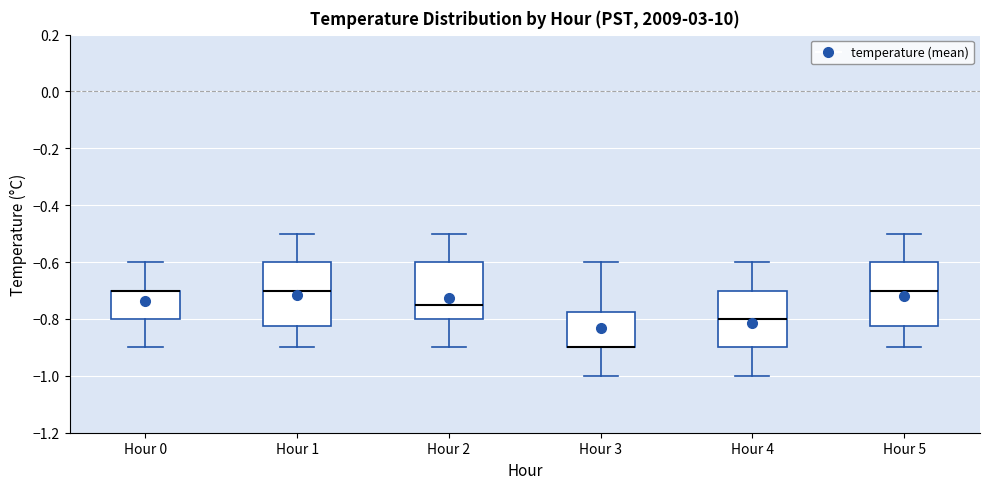

Reading left to right, transcribe this box plot: for each box, give where its median line is, the range the box spans, and where its two whiskers end, as read against the y-axis. The values are not printed on the chart, so give them approximately, as read against the axis.

Hour 0: median -0.70 (drawn on the box's upper edge), box -0.80 to -0.70, whiskers -0.90 to -0.60
Hour 1: median -0.70, box -0.82 to -0.60, whiskers -0.90 to -0.50
Hour 2: median -0.74, box -0.80 to -0.60, whiskers -0.90 to -0.50
Hour 3: median -0.90 (drawn on the box's lower edge), box -0.90 to -0.78, whiskers -1.00 to -0.60
Hour 4: median -0.80, box -0.90 to -0.70, whiskers -1.00 to -0.60
Hour 5: median -0.70, box -0.82 to -0.60, whiskers -0.90 to -0.50